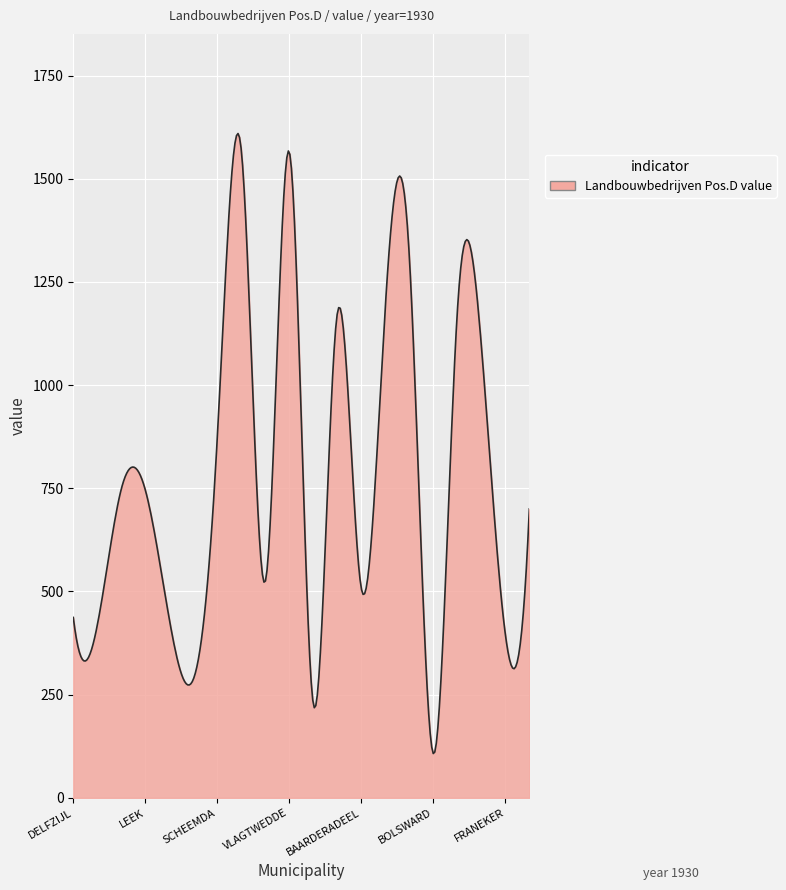

What is the difference between the maximum and minimum values?

1502.2